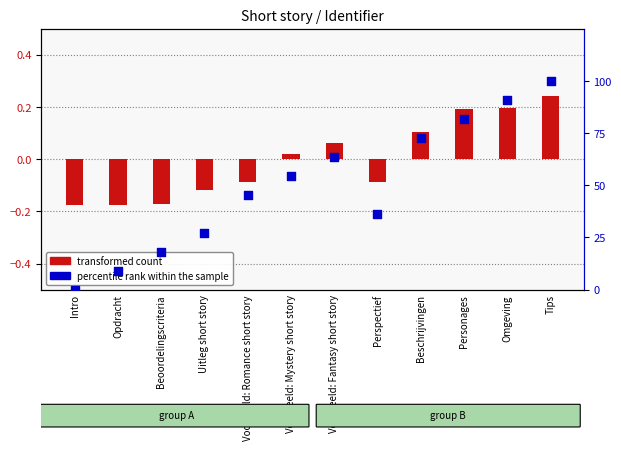

What is the total value across all series at Uitleg short story?

27.2